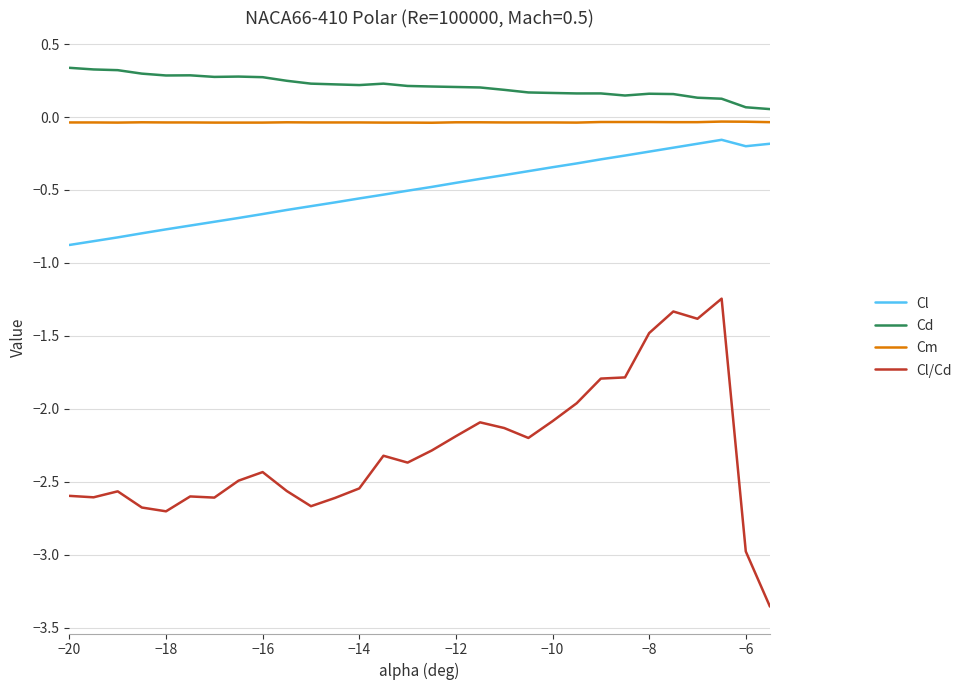

True or false: Cm and Cd cross at least once.

False